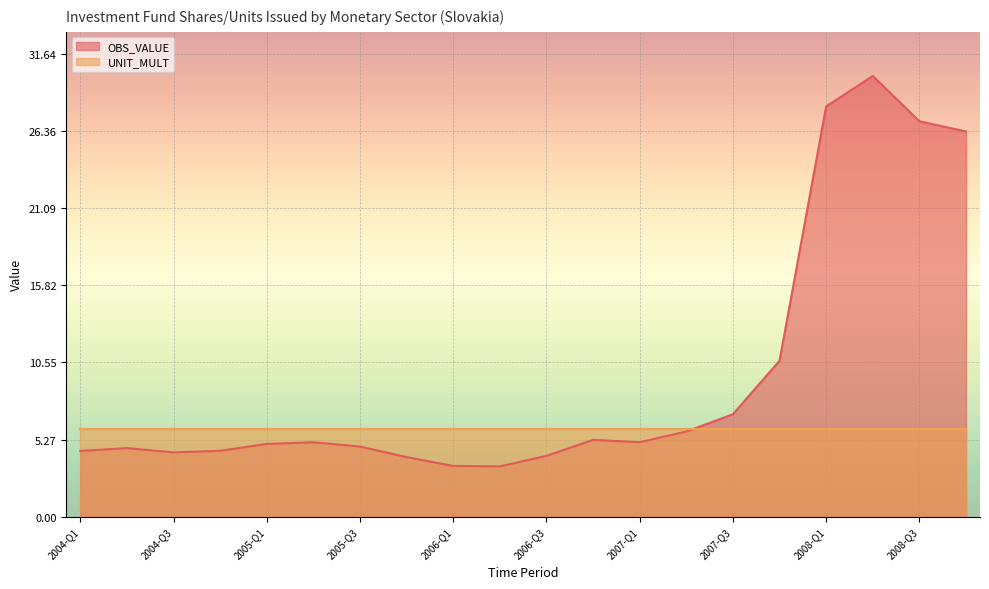

List the labels in order of value, smallest first.

2006-Q2, 2006-Q1, 2005-Q4, 2006-Q3, 2004-Q3, 2004-Q1, 2004-Q4, 2004-Q2, 2005-Q3, 2005-Q1, 2005-Q2, 2007-Q1, 2006-Q4, 2007-Q2, 2007-Q3, 2007-Q4, 2008-Q4, 2008-Q3, 2008-Q1, 2008-Q2